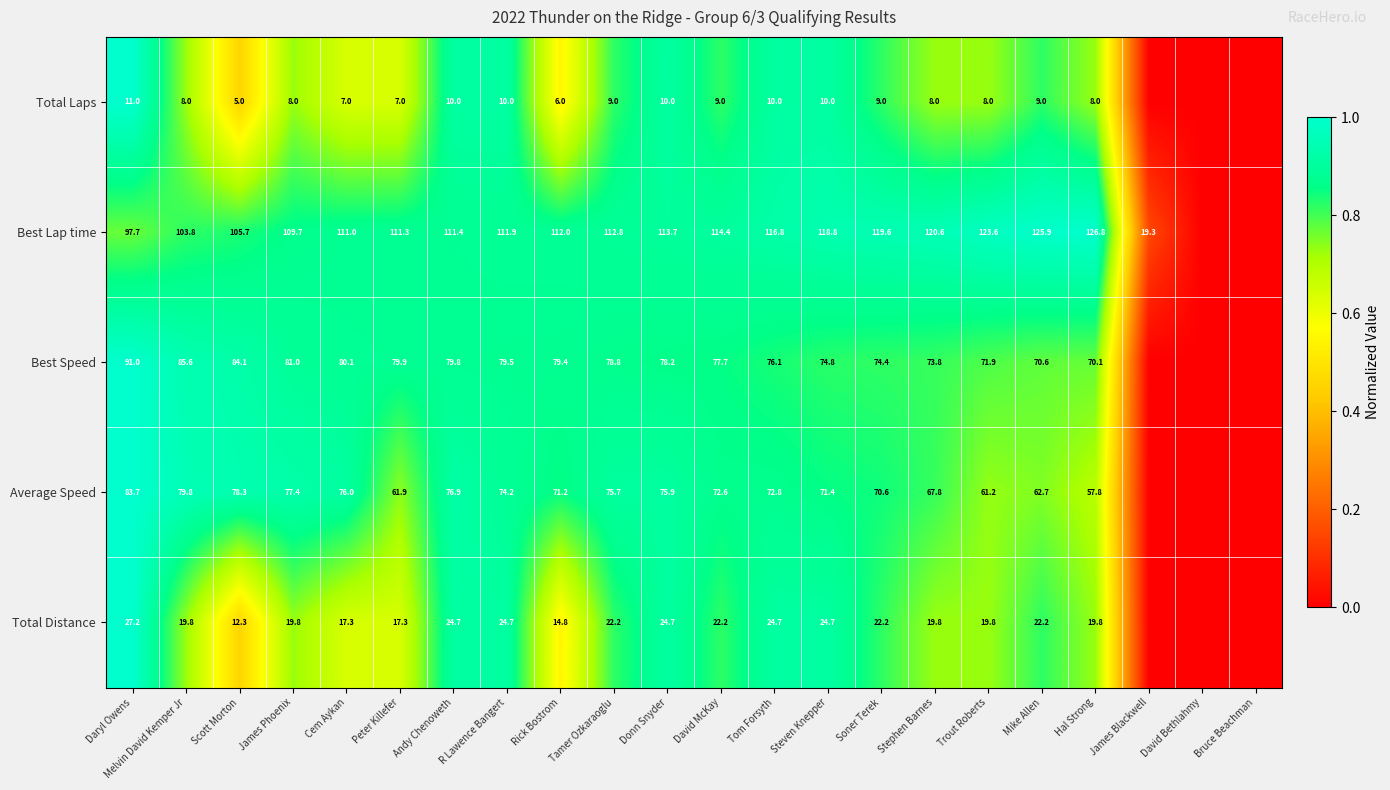

What is the spread (max minus min) of values at Daryl Owens?

86.7